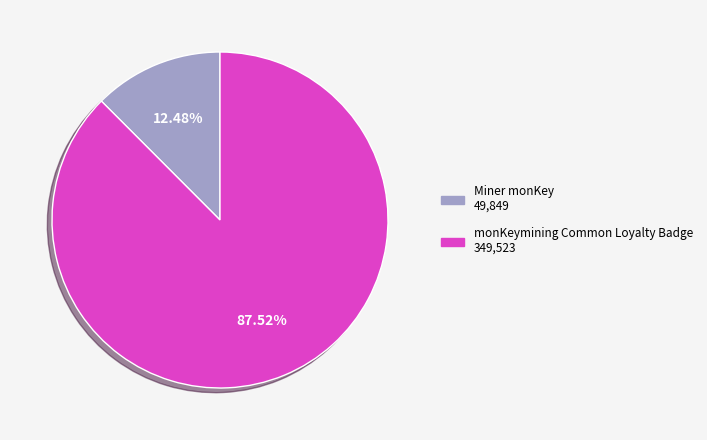

Is there any slice that represents more than half of the pie?

Yes